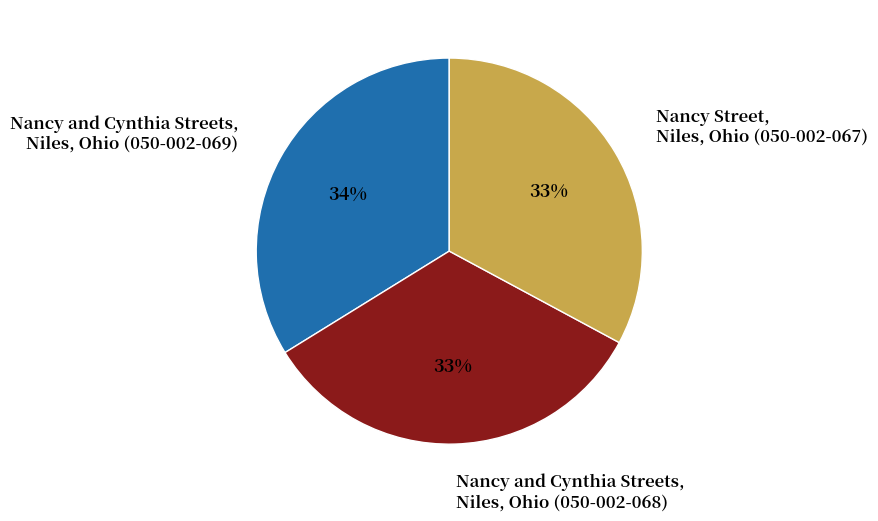

To the nearest percent, what percentage of the pie is Nancy and Cynthia Streets, Niles, Ohio (050-002-068)?

33%